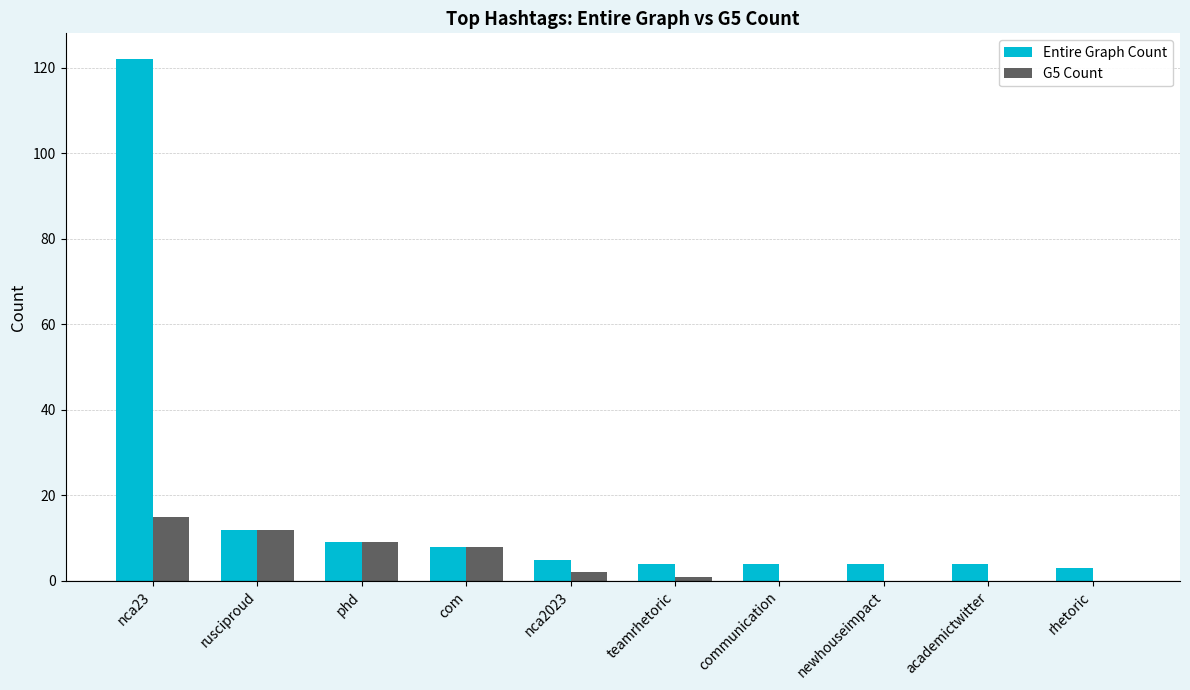

At which category does the chart reach its peak across all series?

nca23